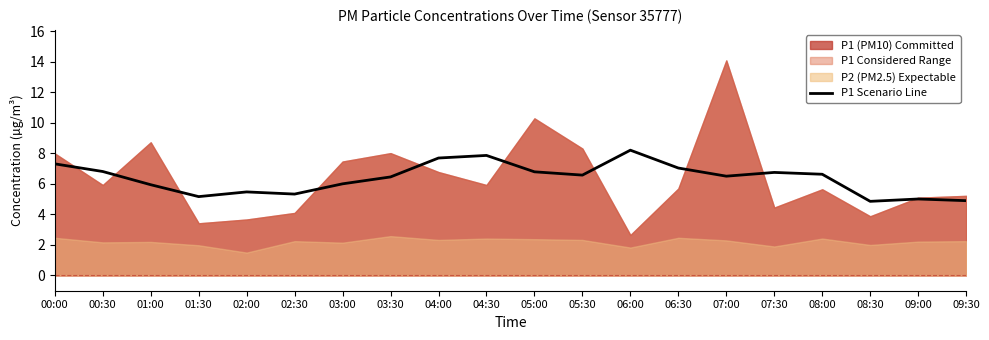

What is the sum of all values?

127.4